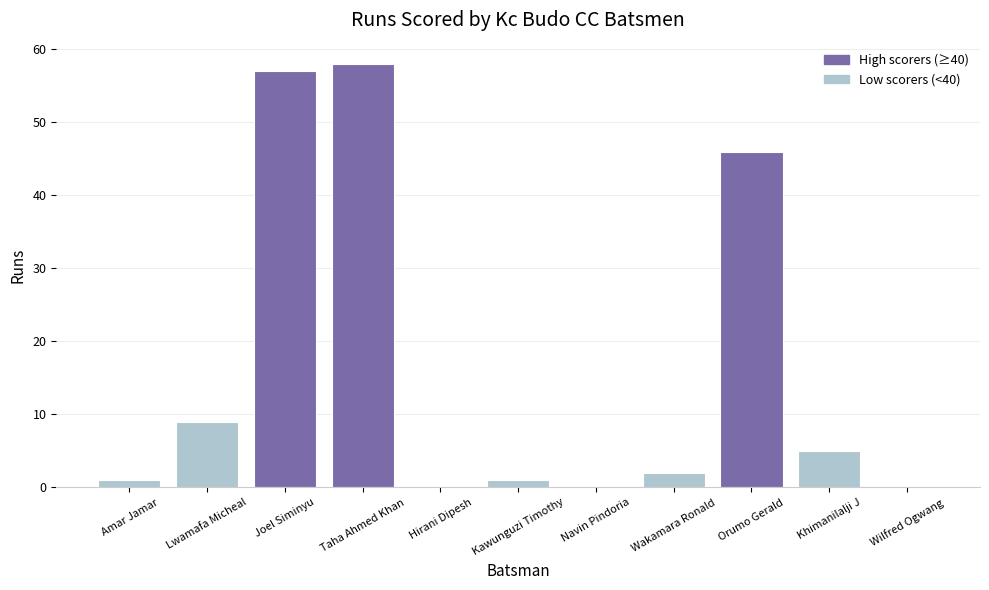

Count the number of data series in this chart.

1